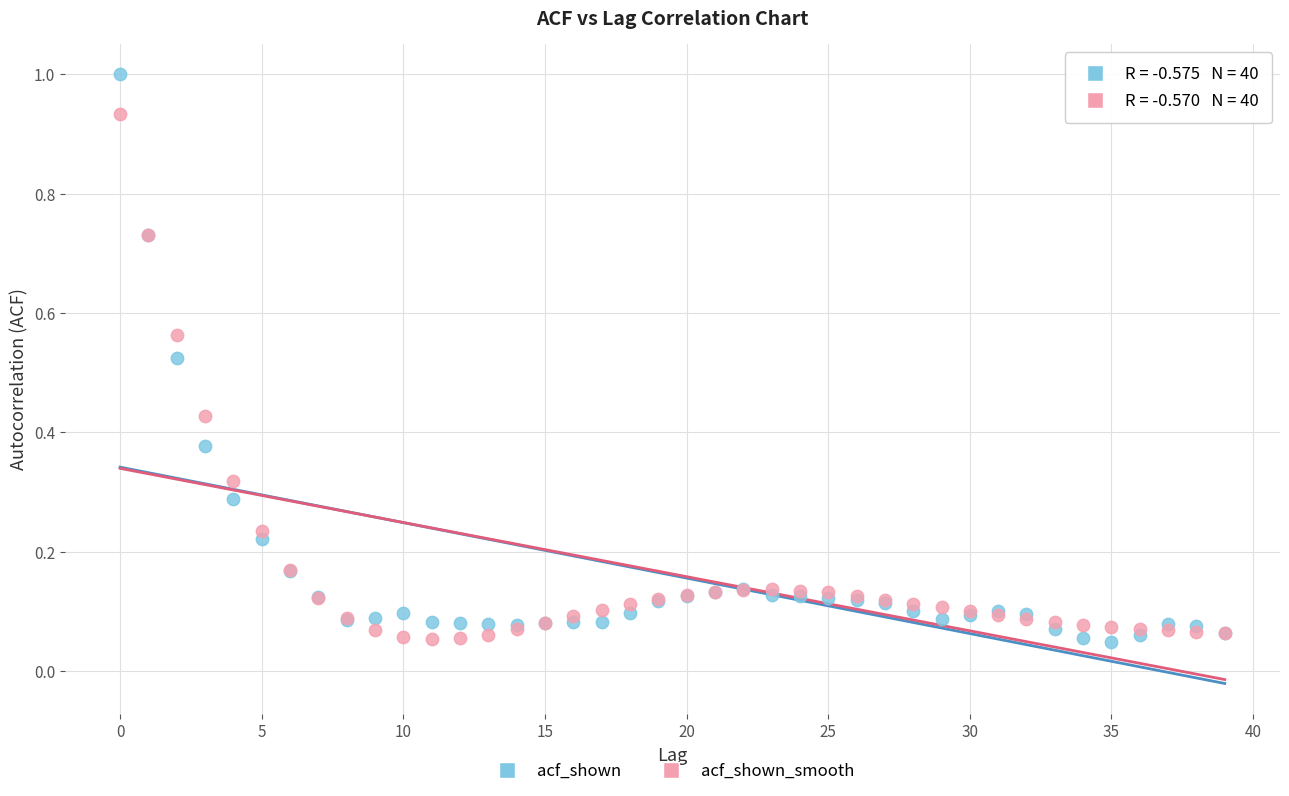

Which series contains the highest Y value?

acf_shown